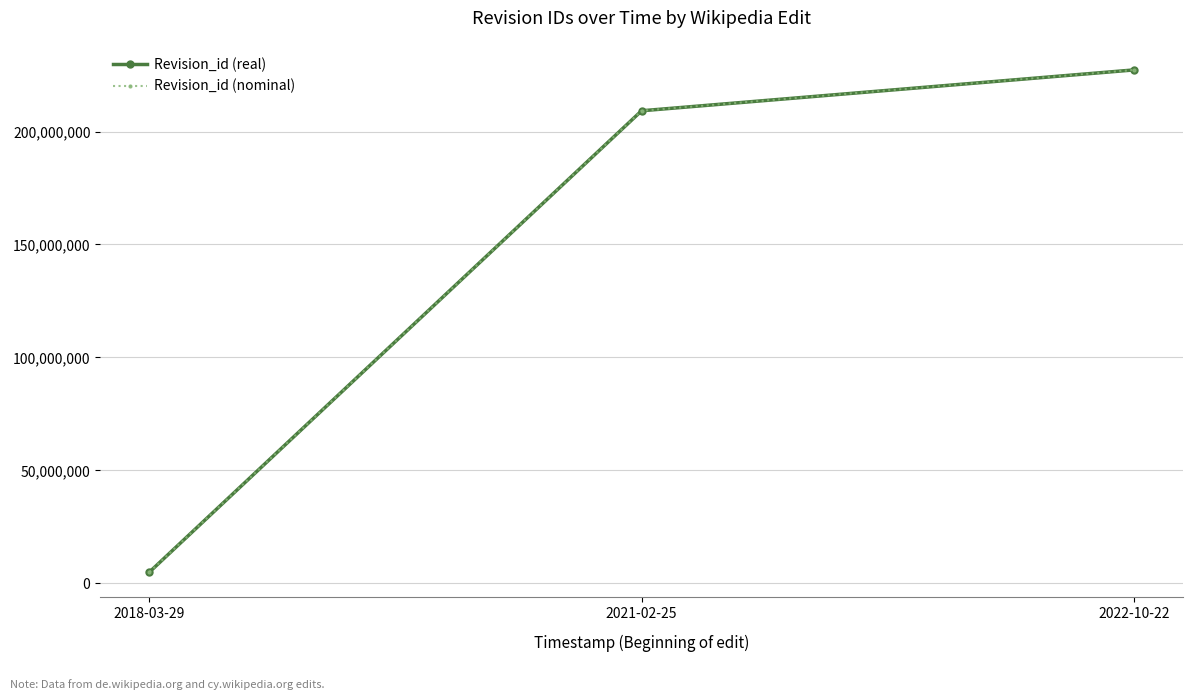

Rank the series by their maximum value, from highest to lowest.

Revision_id (real), Revision_id (nominal)